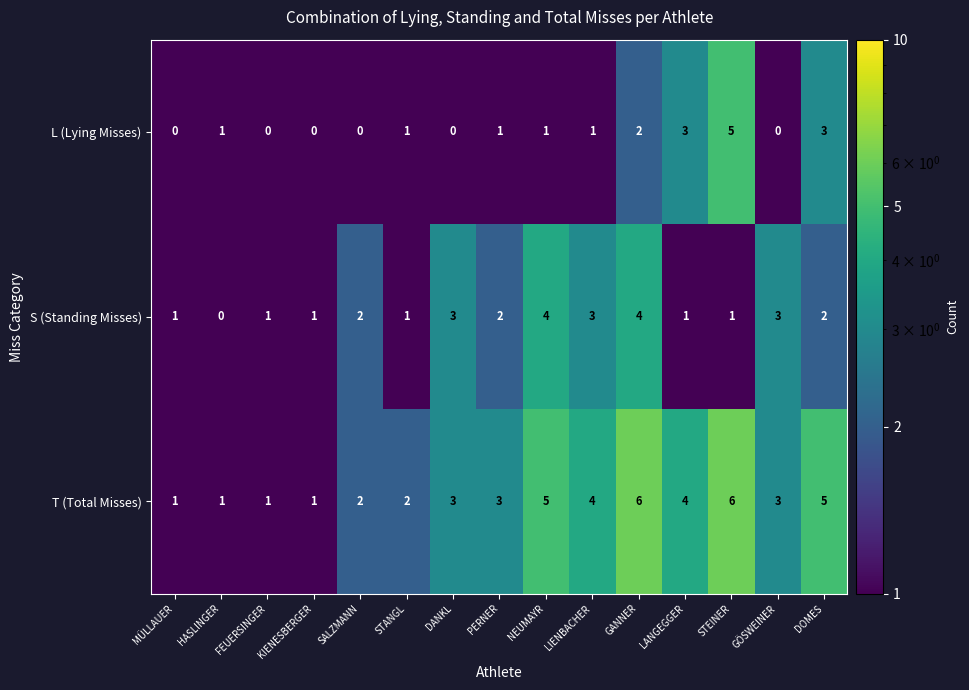

What is the minimum value shown in the chart?

0